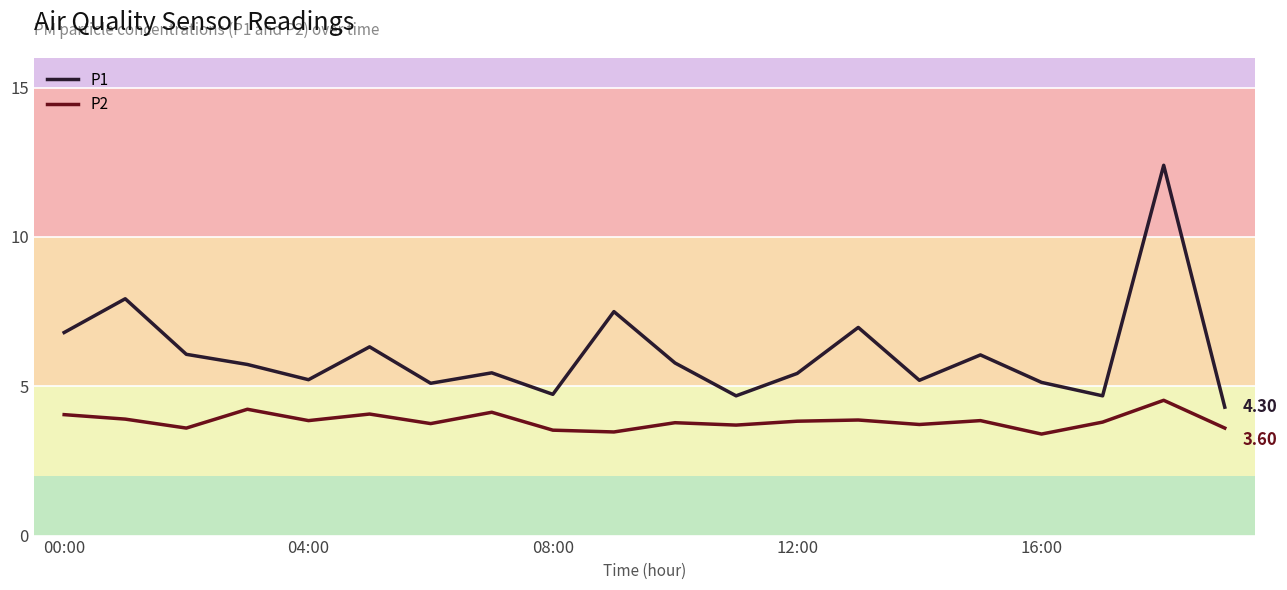

The value of P1 at 17 is 4.7. True or false?

True